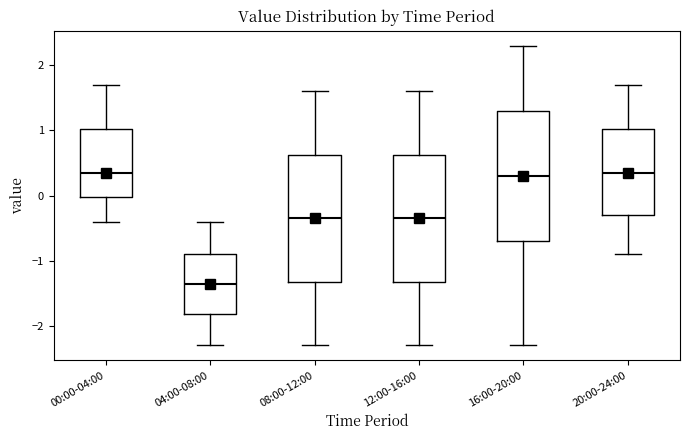

Reading left to right, read every box against the y-axis: the position of its median line, the range the box covers, and the ends of its whiskers. The values are not printed on the chart, so give them approximately, as read against the axis.

00:00-04:00: median 0.4, box 0.0 to 1.0, whiskers -0.4 to 1.7
04:00-08:00: median -1.3, box -1.8 to -0.9, whiskers -2.3 to -0.4
08:00-12:00: median -0.3, box -1.3 to 0.6, whiskers -2.3 to 1.6
12:00-16:00: median -0.3, box -1.3 to 0.6, whiskers -2.3 to 1.6
16:00-20:00: median 0.3, box -0.7 to 1.3, whiskers -2.3 to 2.3
20:00-24:00: median 0.4, box -0.3 to 1.0, whiskers -0.9 to 1.7